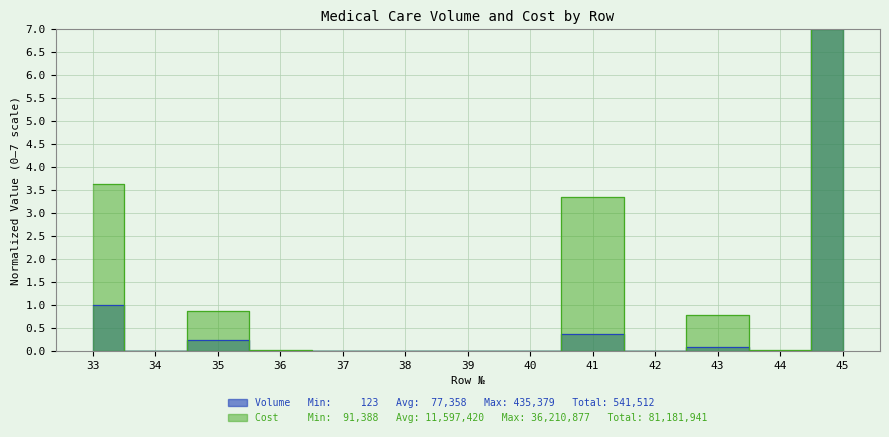

Is it true that Cost (col_6) equals -2.8 at 38?

False